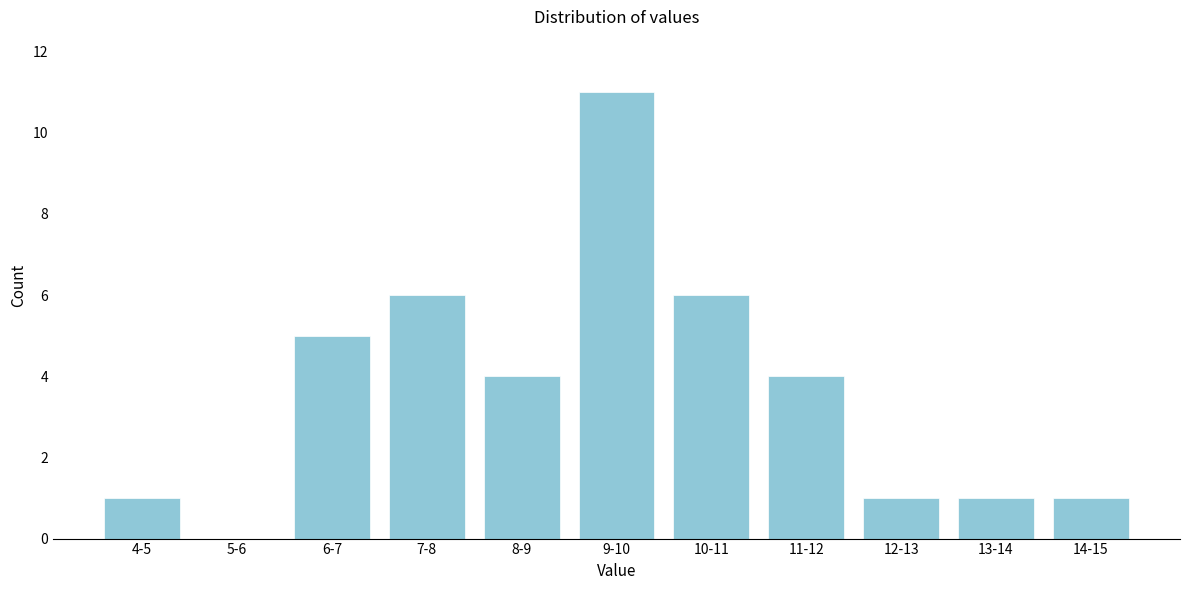

Reading left to right, transcribe all the data shown in this chart.

4-5=1	5-6=0	6-7=5	7-8=6	8-9=4	9-10=11	10-11=6	11-12=4	12-13=1	13-14=1	14-15=1